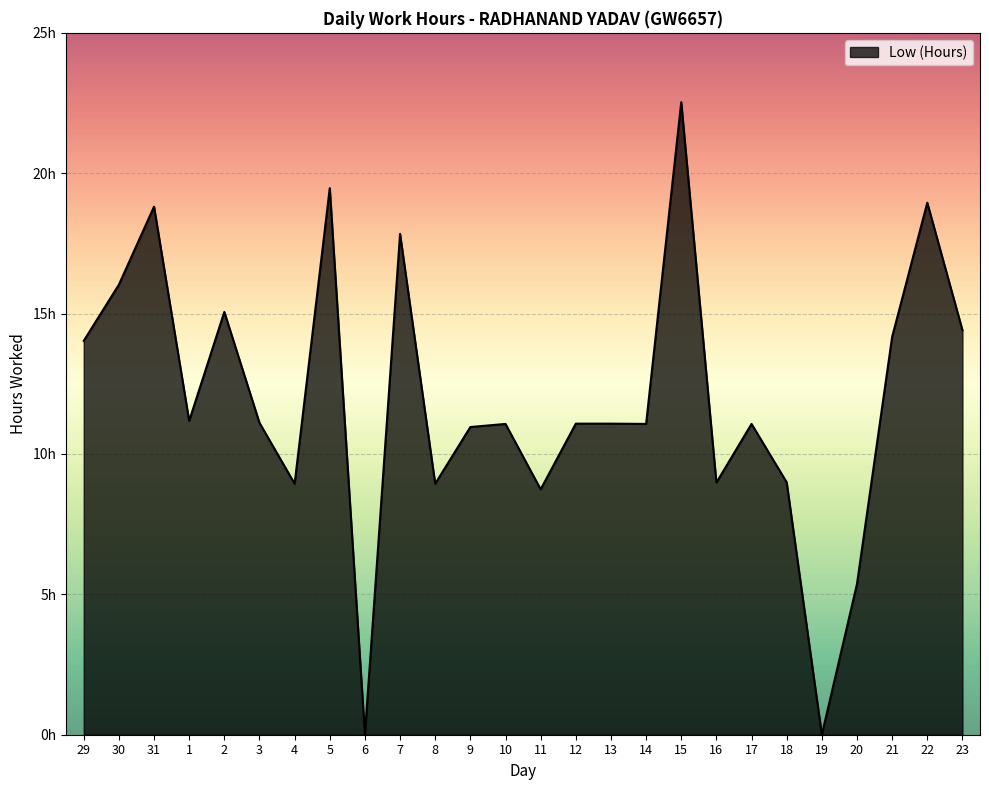

What is the label of the 21st point from the left?

18